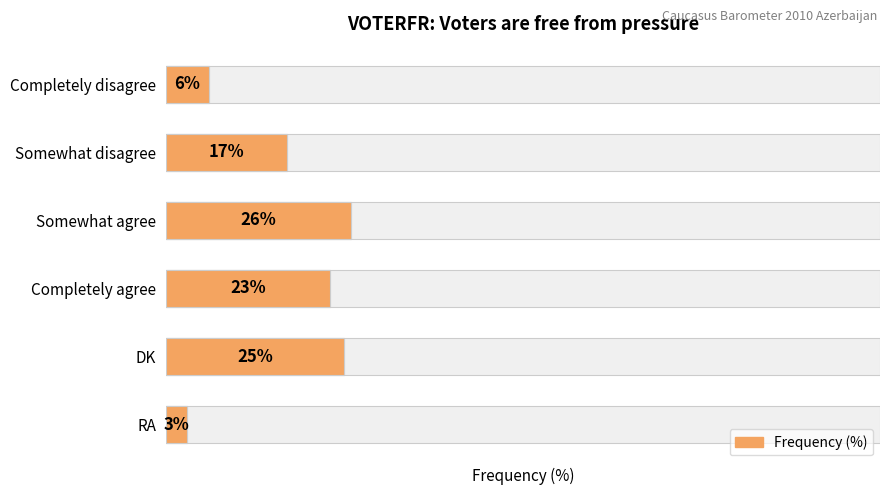

List the labels in order of value, largest first.

Somewhat agree, DK, Completely agree, Somewhat disagree, Completely disagree, RA